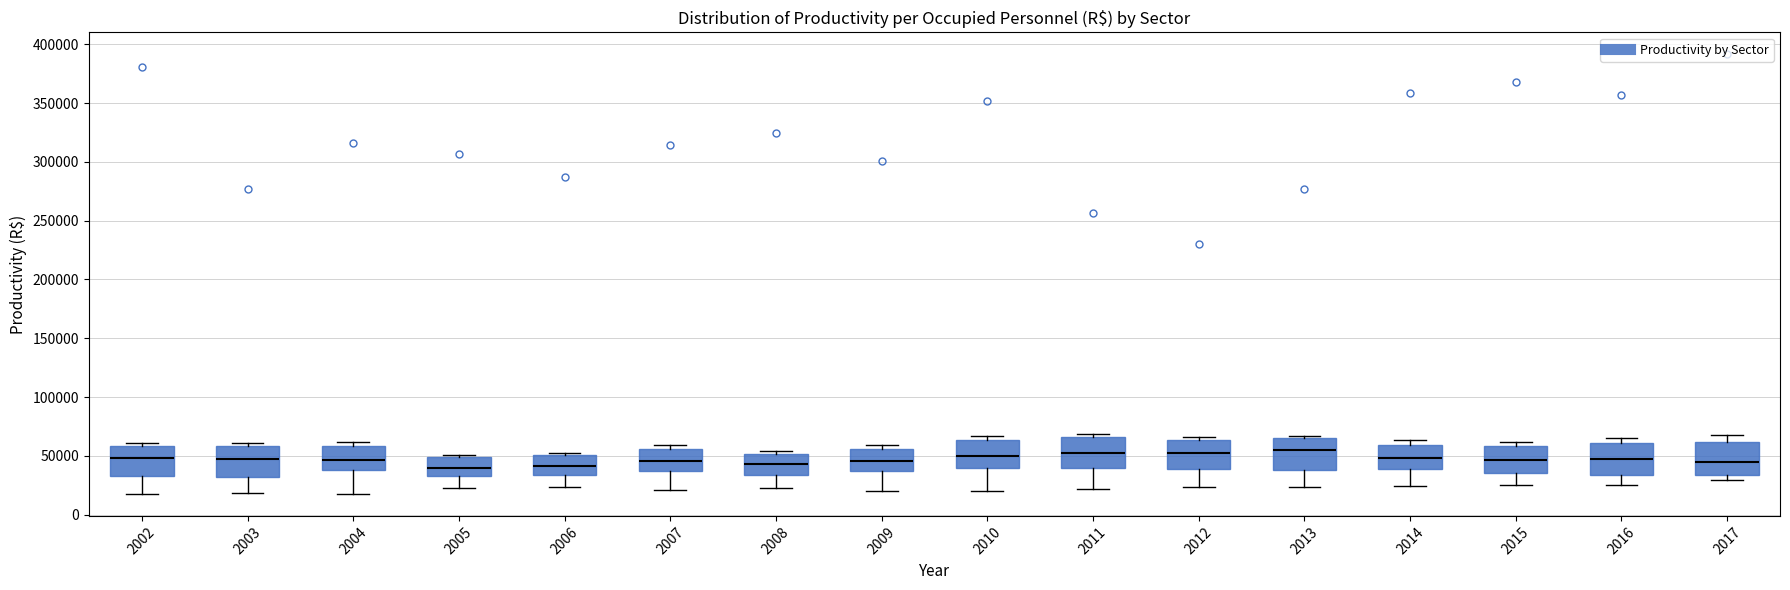

Where is the lower edge of the box at x = 2010 on the y-axis? The values are not printed on the chart, so give them approximately, as read against the axis.

40000